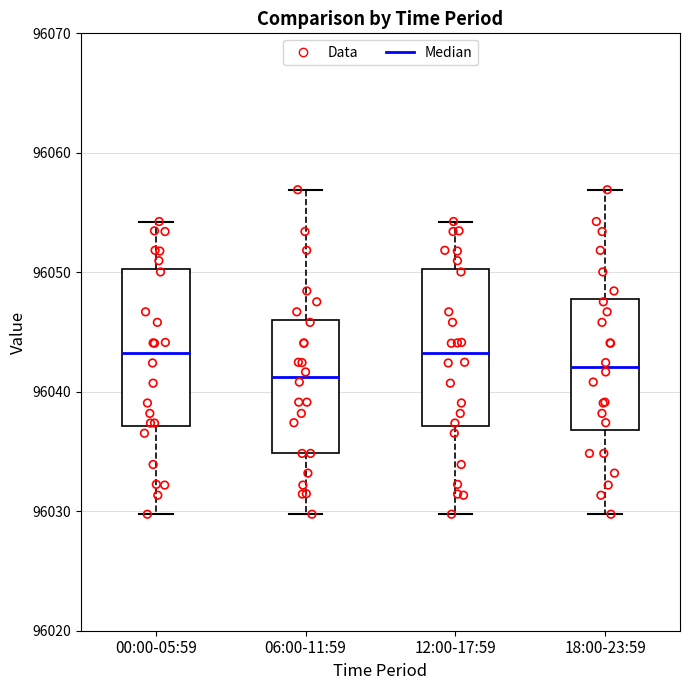

Reading left to right, read every box against the y-axis: the position of its median line, the range the box covers, and the ends of its whiskers. The values are not printed on the chart, so give them approximately, as read against the axis.

00:00-05:59: median 96043, box 96037 to 96050, whiskers 96030 to 96054
06:00-11:59: median 96041, box 96035 to 96046, whiskers 96030 to 96057
12:00-17:59: median 96043, box 96037 to 96050, whiskers 96030 to 96054
18:00-23:59: median 96042, box 96037 to 96048, whiskers 96030 to 96057